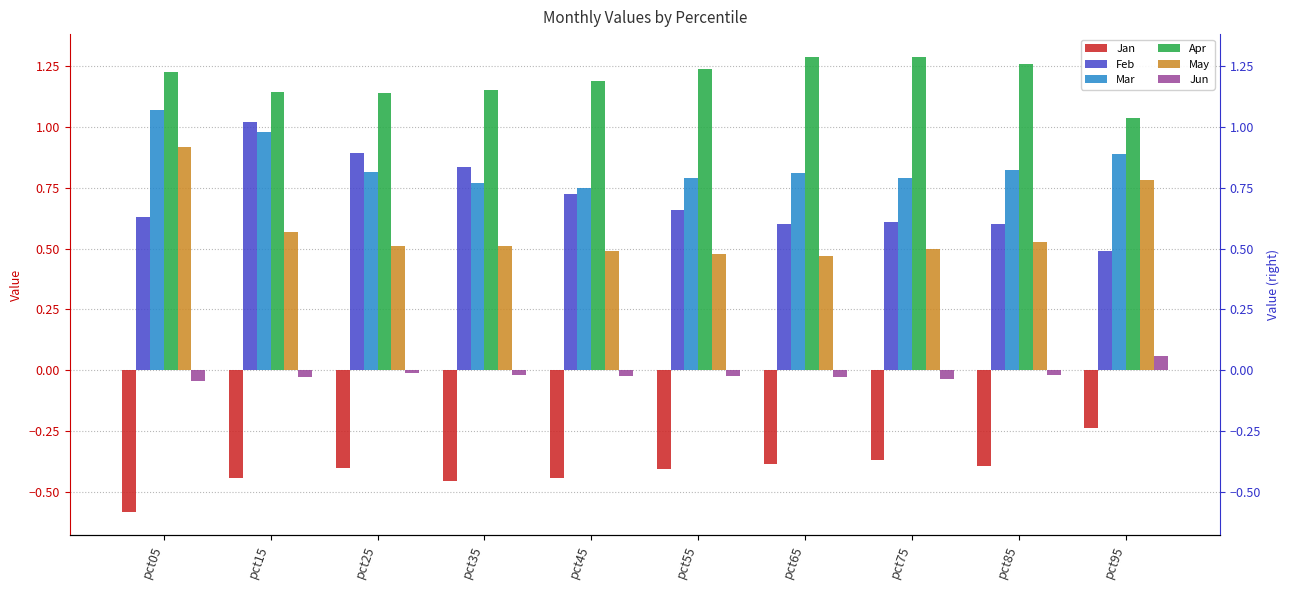

Reading left to right, extract all data points from this chart.

Jan: -0.6	-0.4	-0.4	-0.5	-0.4	-0.4	-0.4	-0.4	-0.4	-0.2
Feb: 0.6	1.0	0.9	0.8	0.7	0.7	0.6	0.6	0.6	0.5
Mar: 1.1	1.0	0.8	0.8	0.7	0.8	0.8	0.8	0.8	0.9
Apr: 1.2	1.1	1.1	1.1	1.2	1.2	1.3	1.3	1.3	1.0
May: 0.9	0.6	0.5	0.5	0.5	0.5	0.5	0.5	0.5	0.8
Jun: -0.0	-0.0	-0.0	-0.0	-0.0	-0.0	-0.0	-0.0	-0.0	0.1